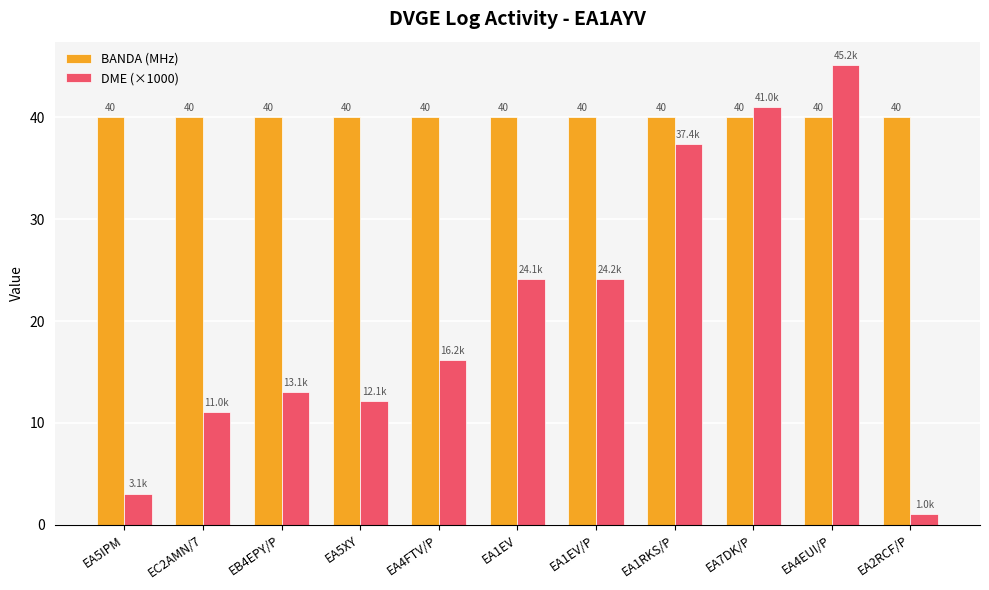

Which series has the largest total across all categories?

BANDA (MHz)